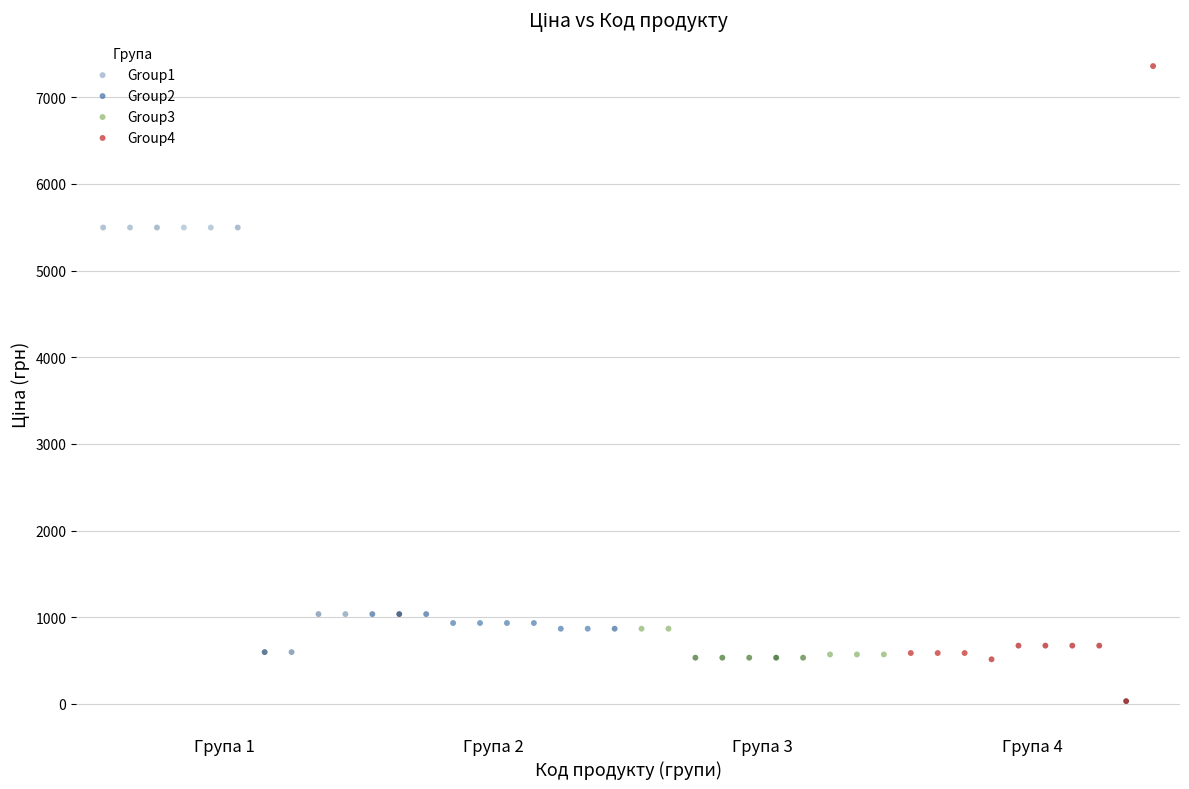

Which series reaches the minimum Y coordinate?

Group4